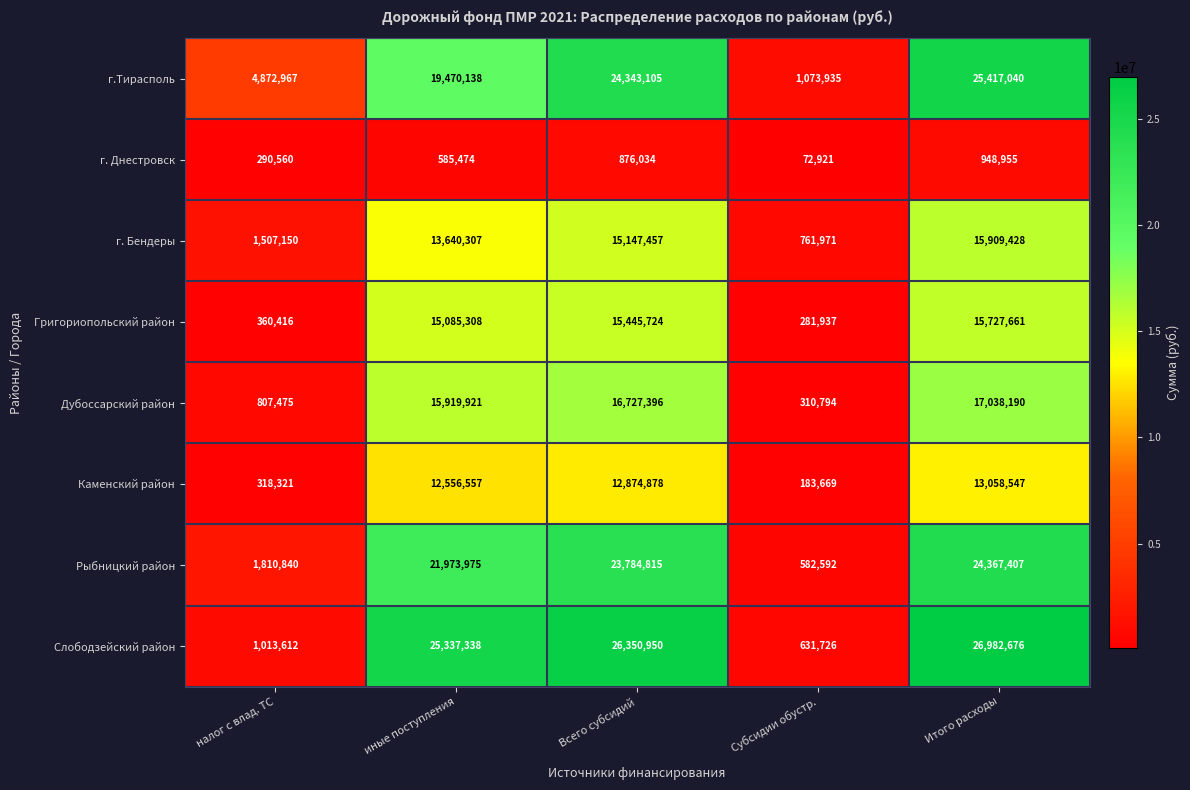

True or false: Григориопольский район has a value of 24803793 at иные поступления.

False